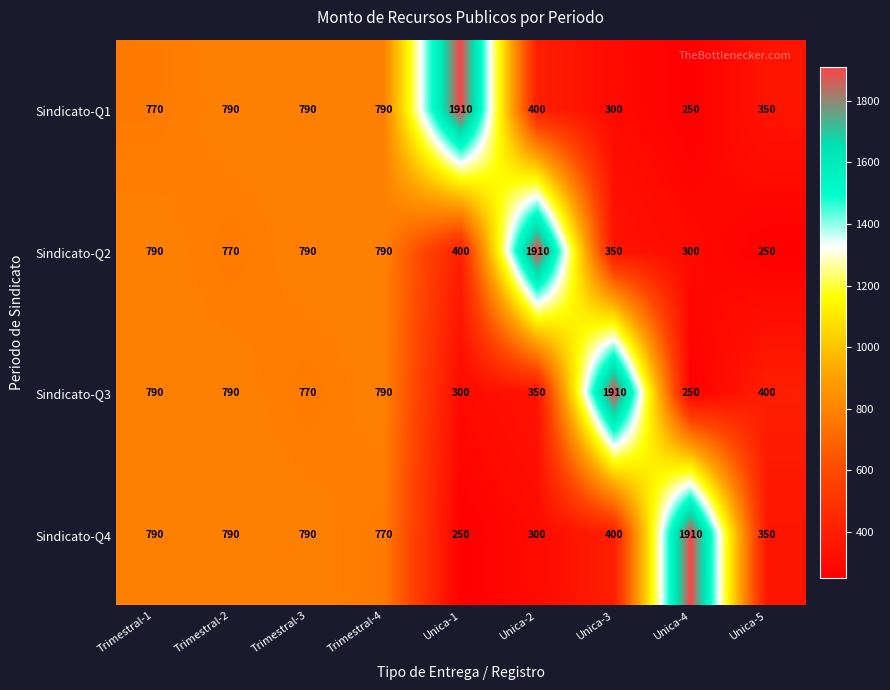

The value of Sindicato-Q2 at Trimestral-2 is 770. True or false?

True